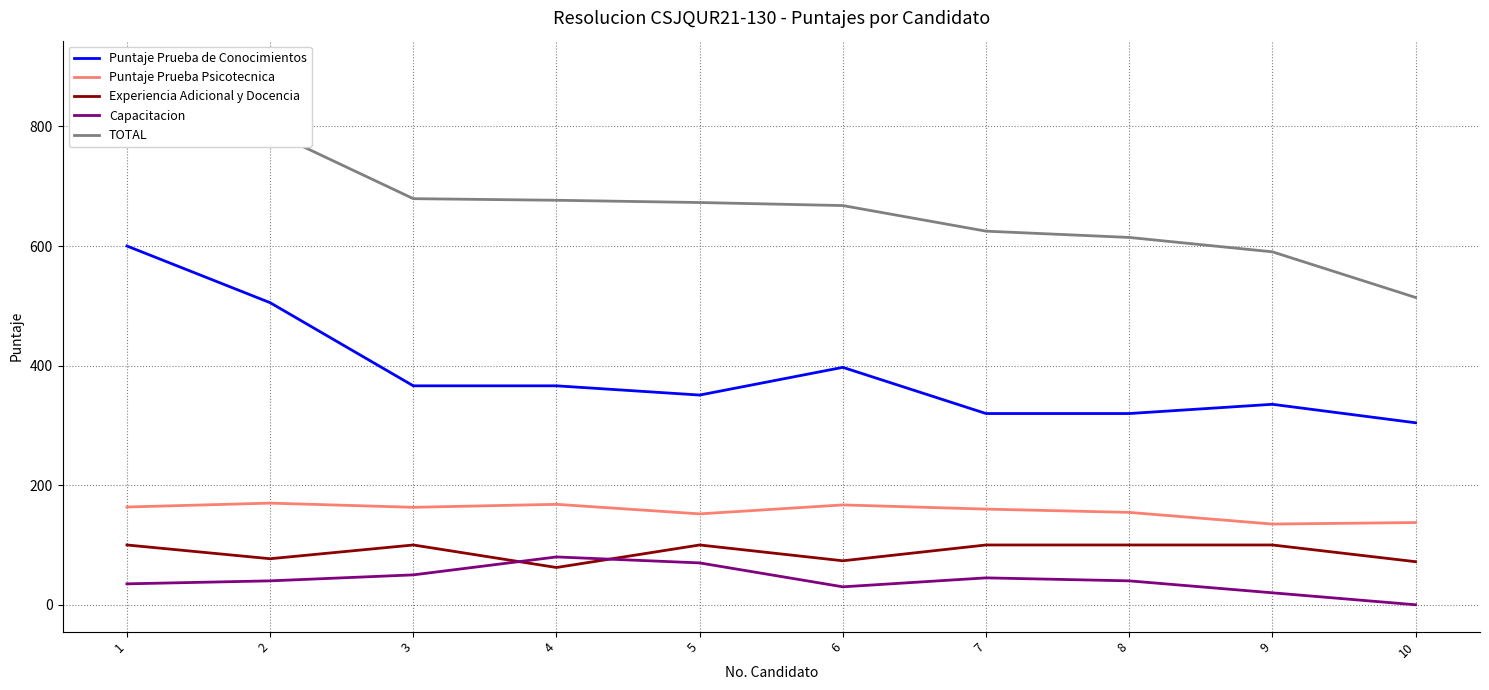

True or false: Capacitacion and Experiencia Adicional y Docencia cross at least once.

True